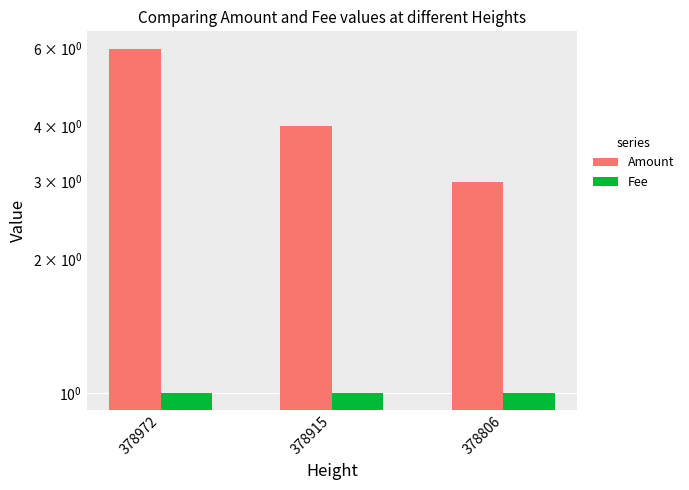

What is the sum of all Amount values?

13